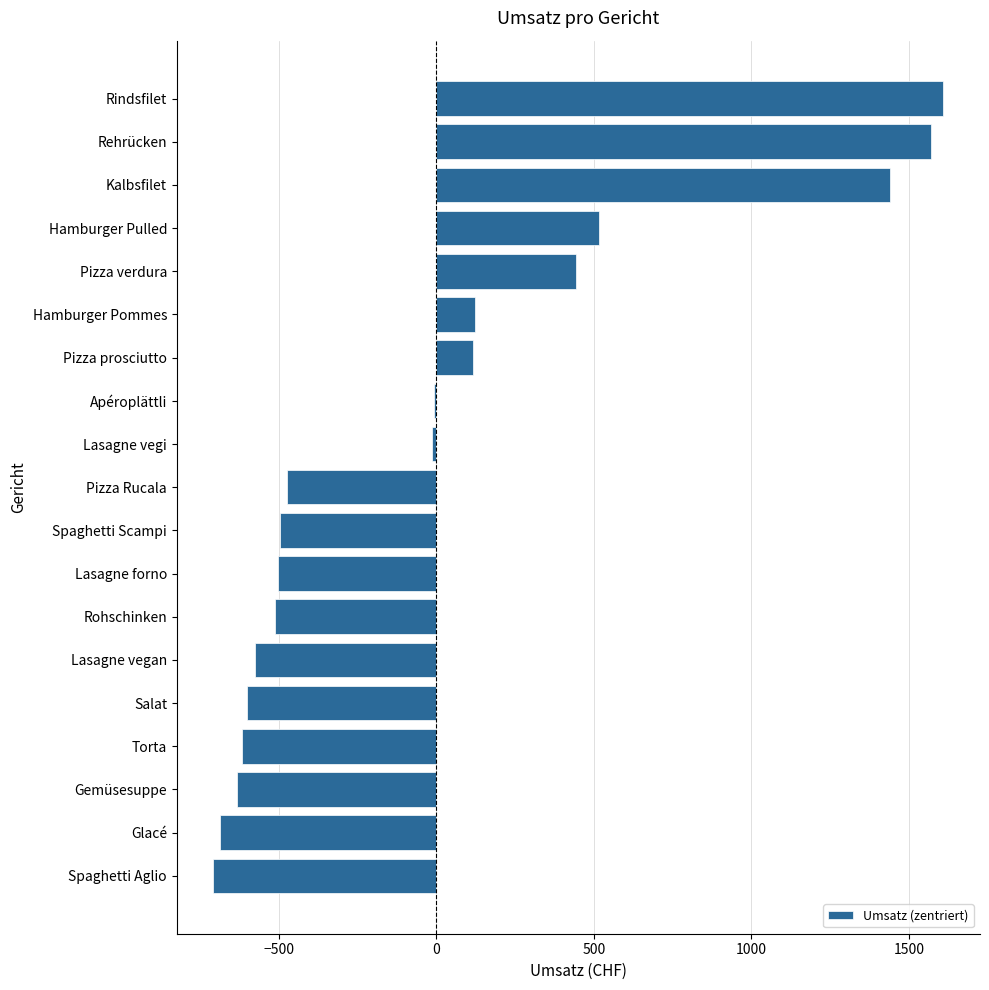

What is the change in value from Torta to Hamburger Pommes?

+739.8